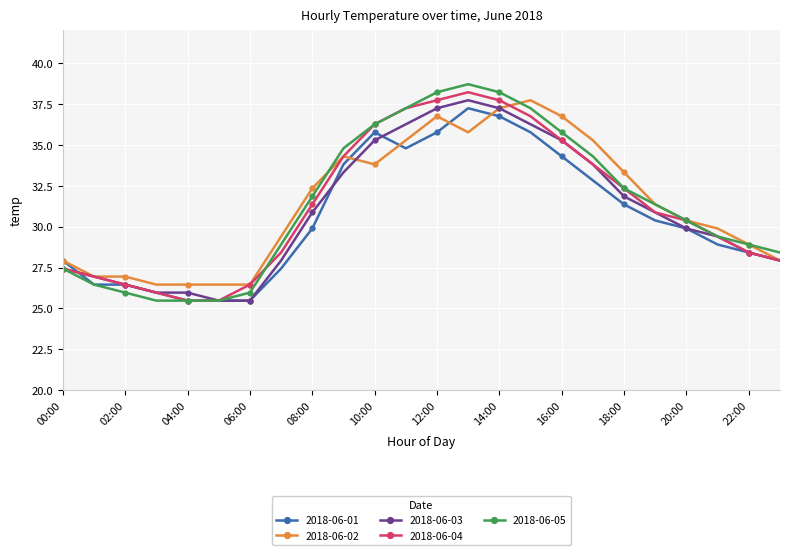

How many interior local peaks does the 2018-06-04 series have?

1